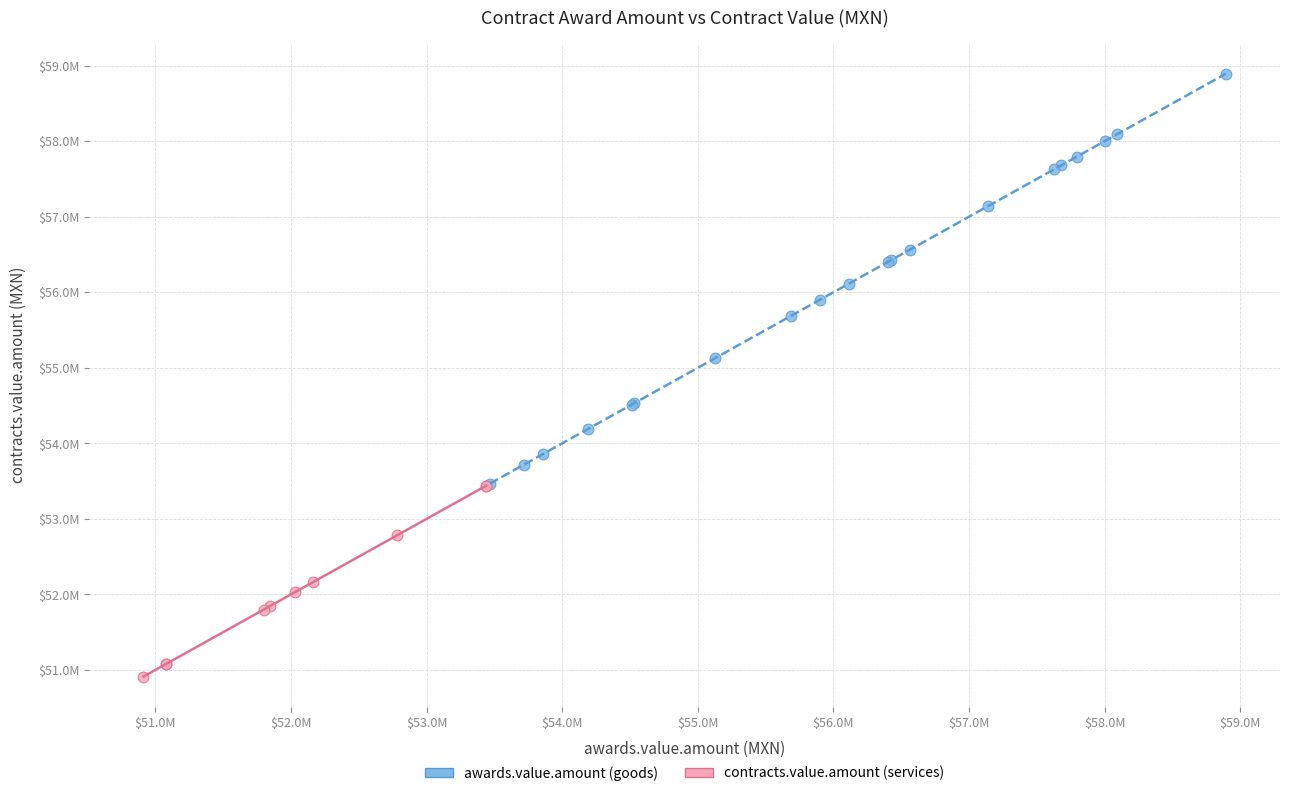

Which series has the widest spread of Y values?

awards.value.amount (goods)